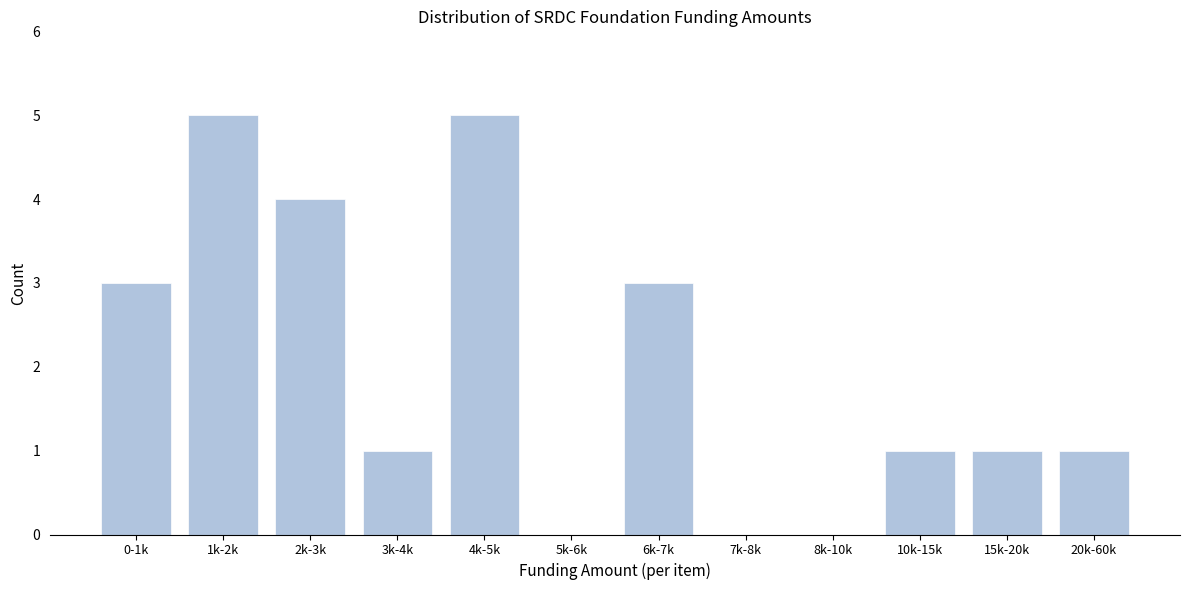

Reading left to right, transcribe all the data shown in this chart.

0-1k=3	1k-2k=5	2k-3k=4	3k-4k=1	4k-5k=5	5k-6k=0	6k-7k=3	7k-8k=0	8k-10k=0	10k-15k=1	15k-20k=1	20k-60k=1